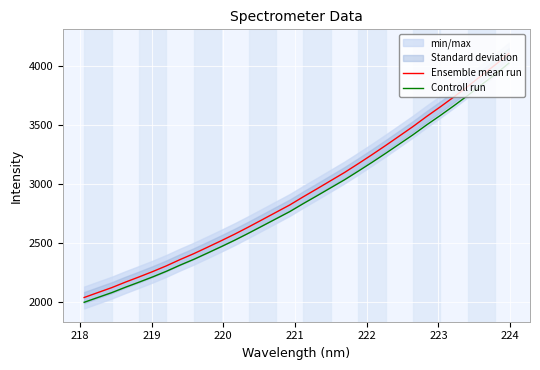

What is the minimum value for Controll run?

1994.6